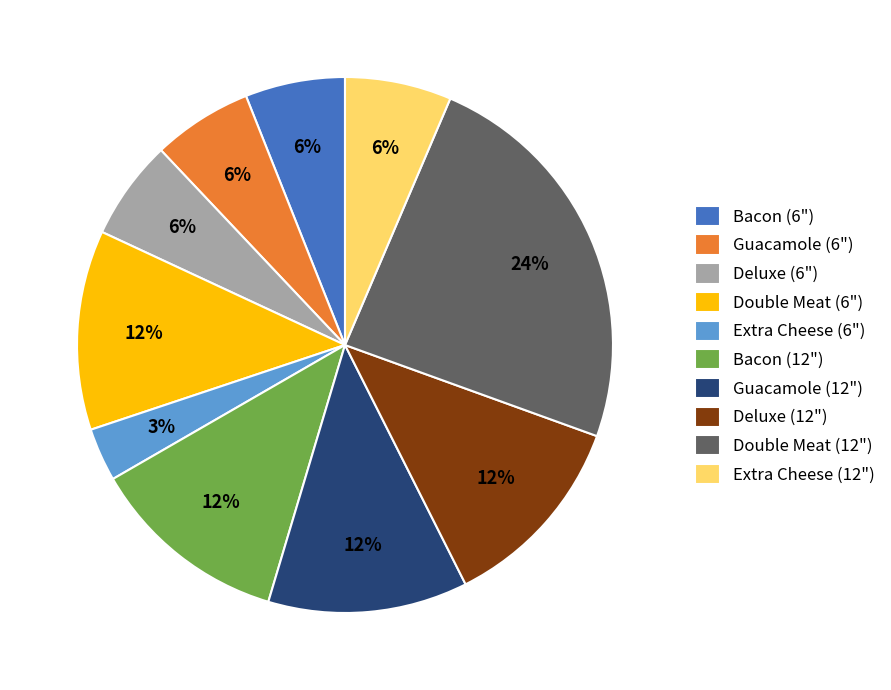

Is Deluxe (12") the majority of the pie?

No